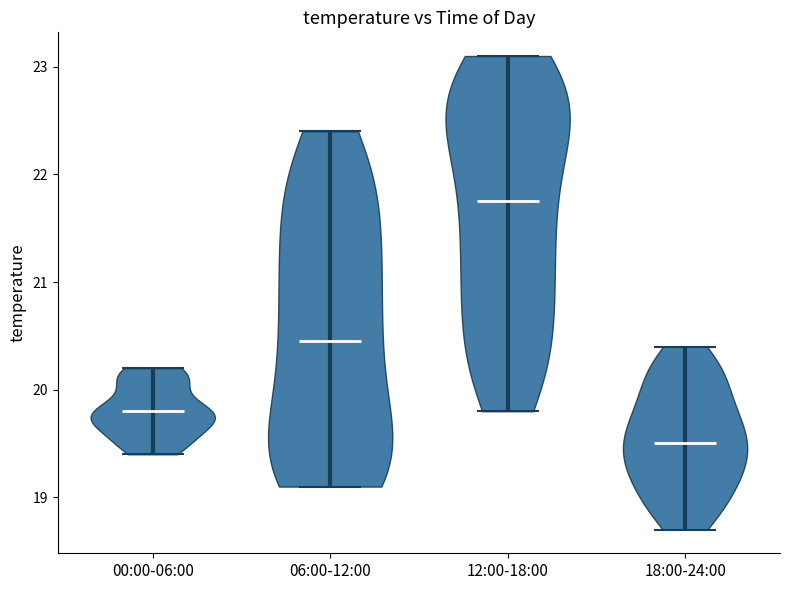

Which violin has the lowest median line?

18:00-24:00